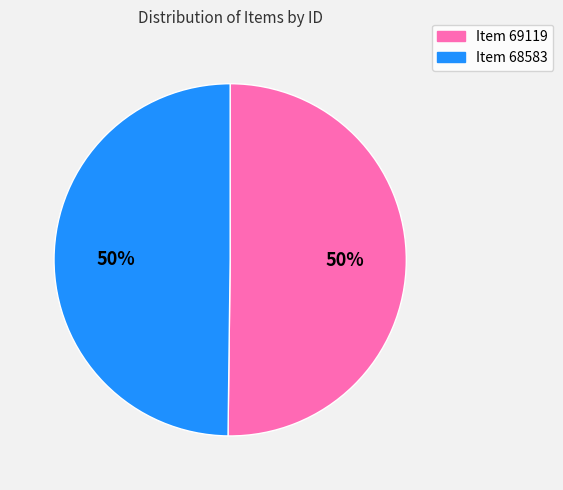

To the nearest percent, what portion does Item 69119 represent?

50%